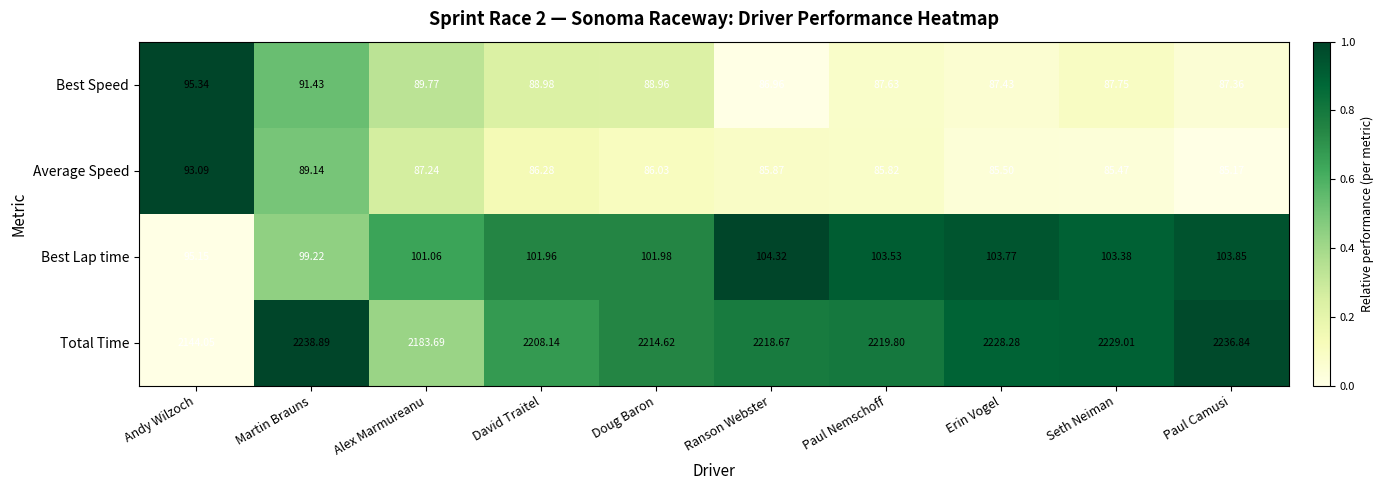

What is the greatest value displayed?

2238.9